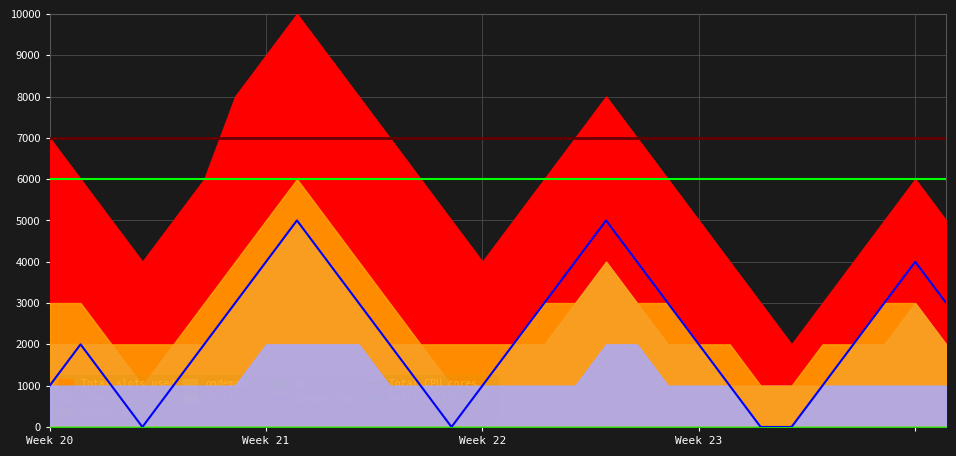

What is the minimum value for Total CPU cores?

7000